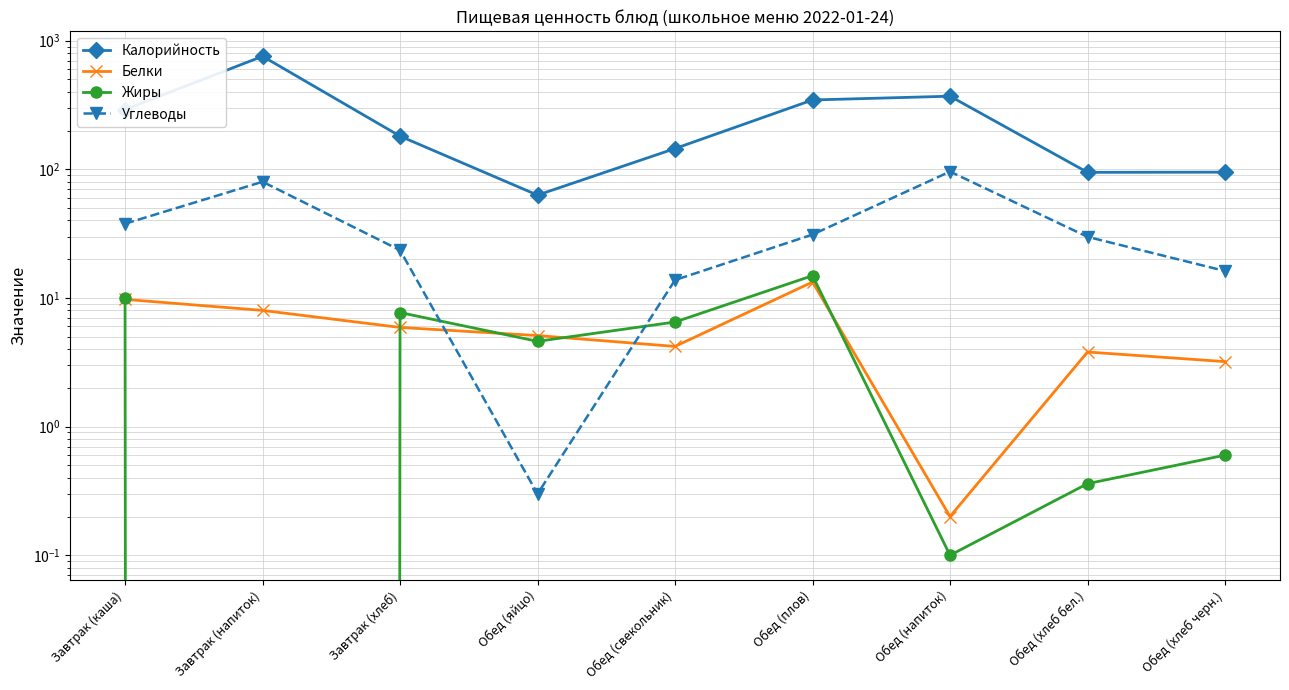

What position from the right is Завтрак (хлеб)?

7